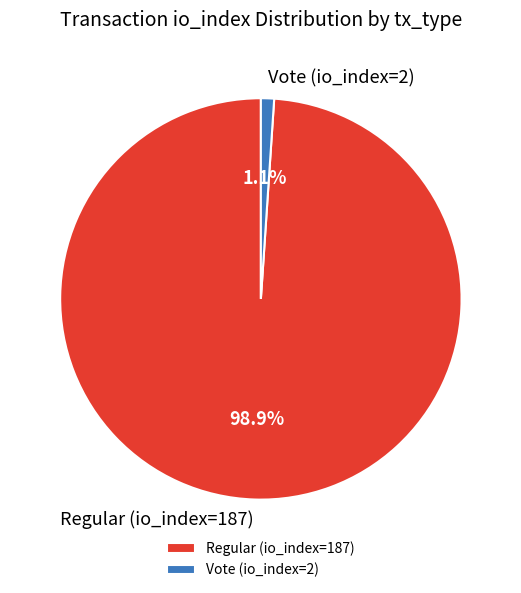

To the nearest percent, what is the average slice percentage?

50%